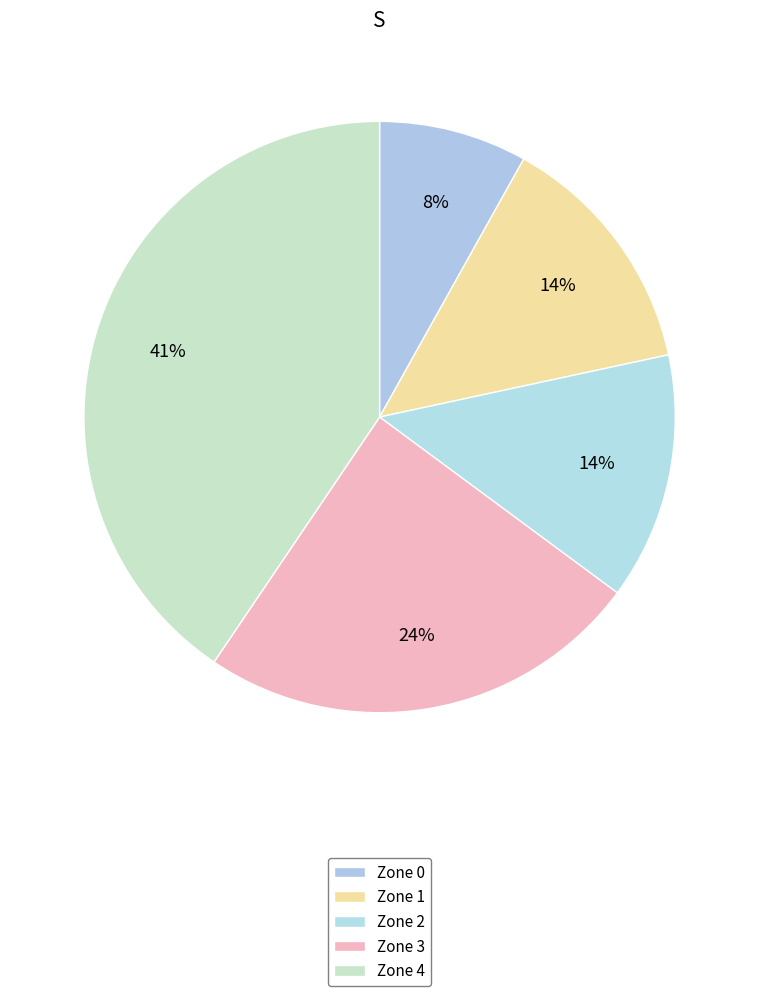

Is it true that Zone 1 is 14% of the pie?

True